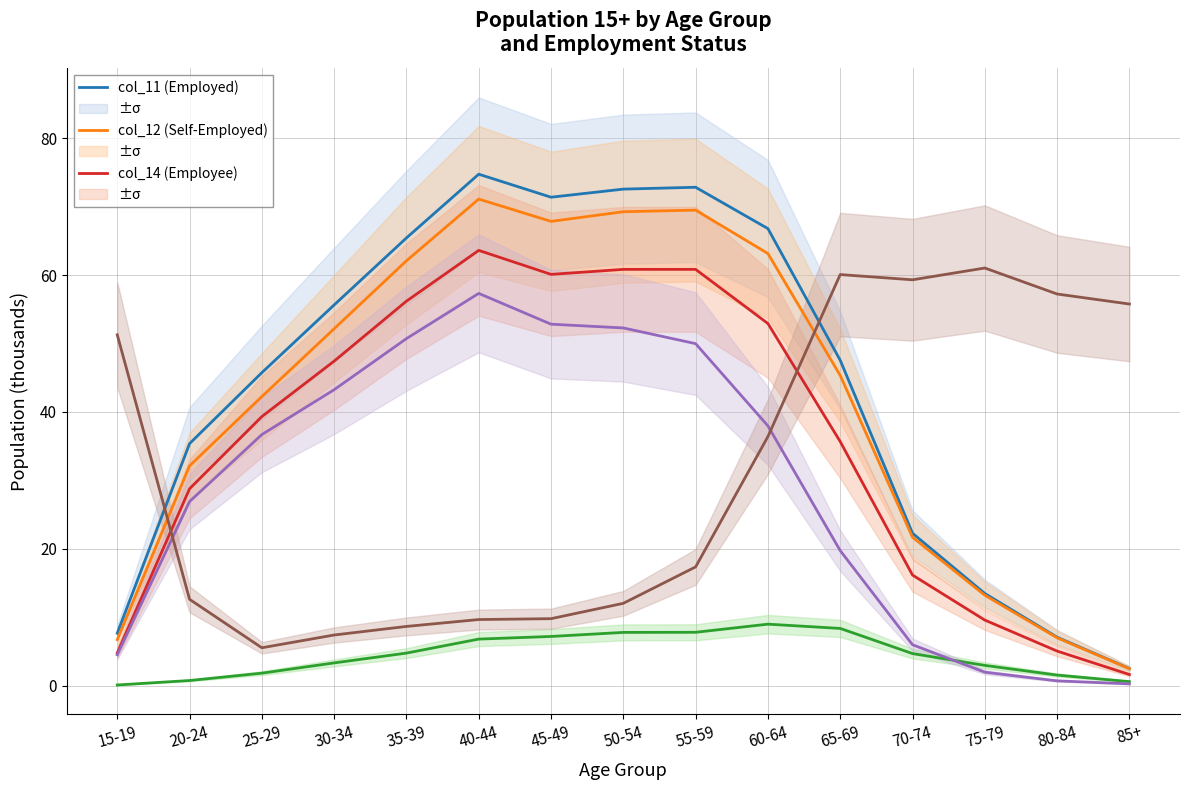

At which category does col_11 (Employed) reach its first local valley?

45-49